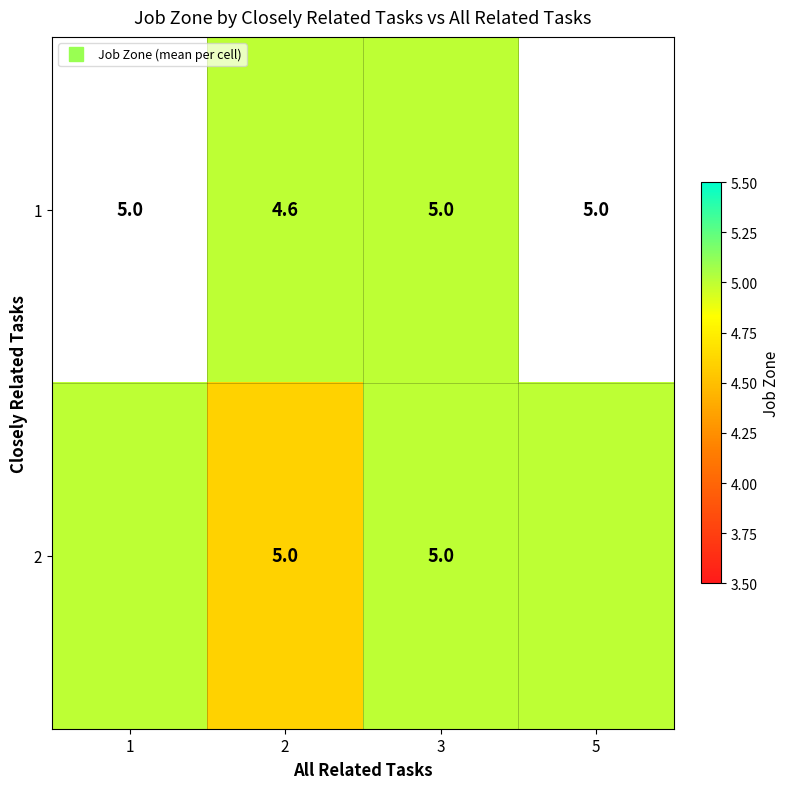

What is the highest value of the 2 series?

5.0